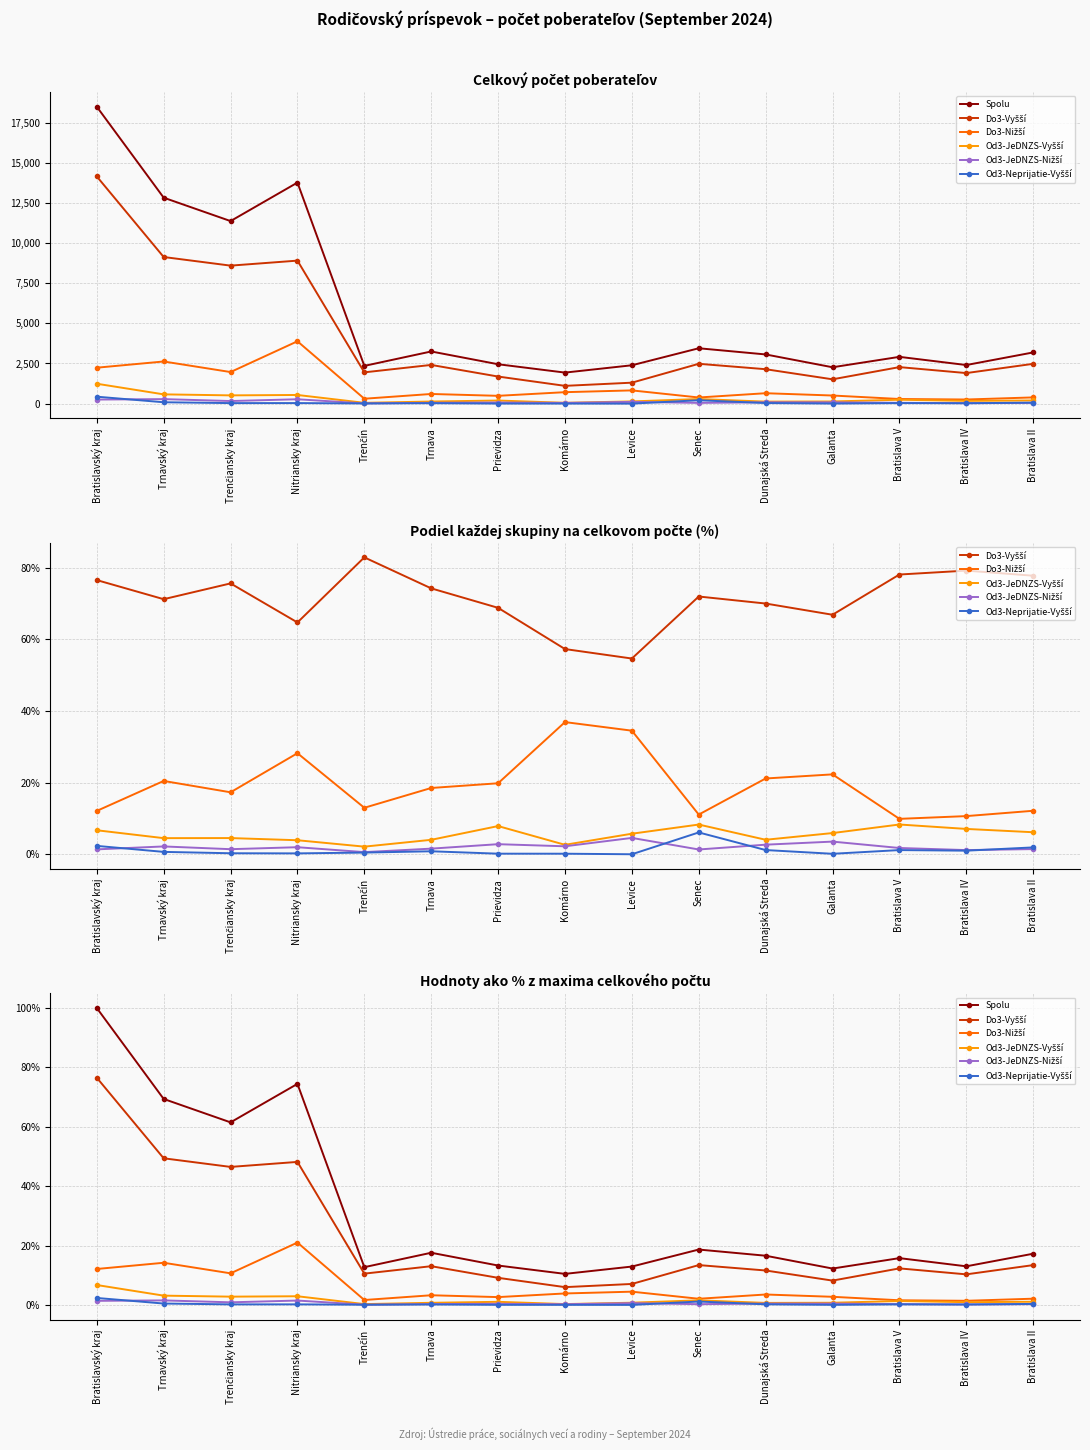

The Od3-Neprijatie-Vyšší series shows 0.2 at Dunajská Streda. True or false?

True